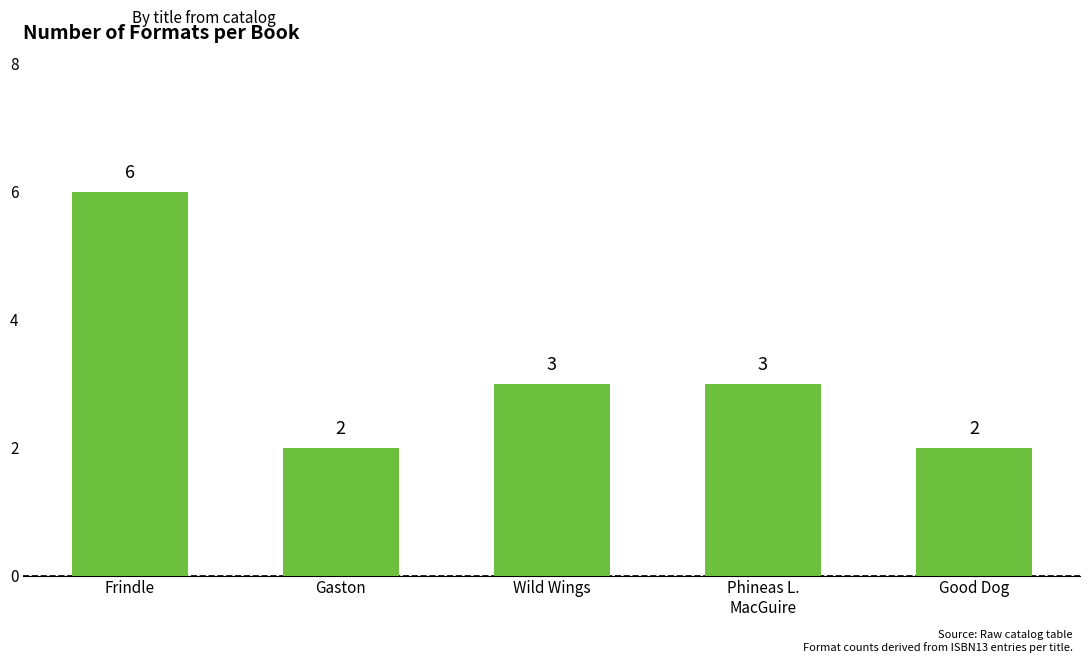

What is the change in value from Gaston to Wild Wings?

+1